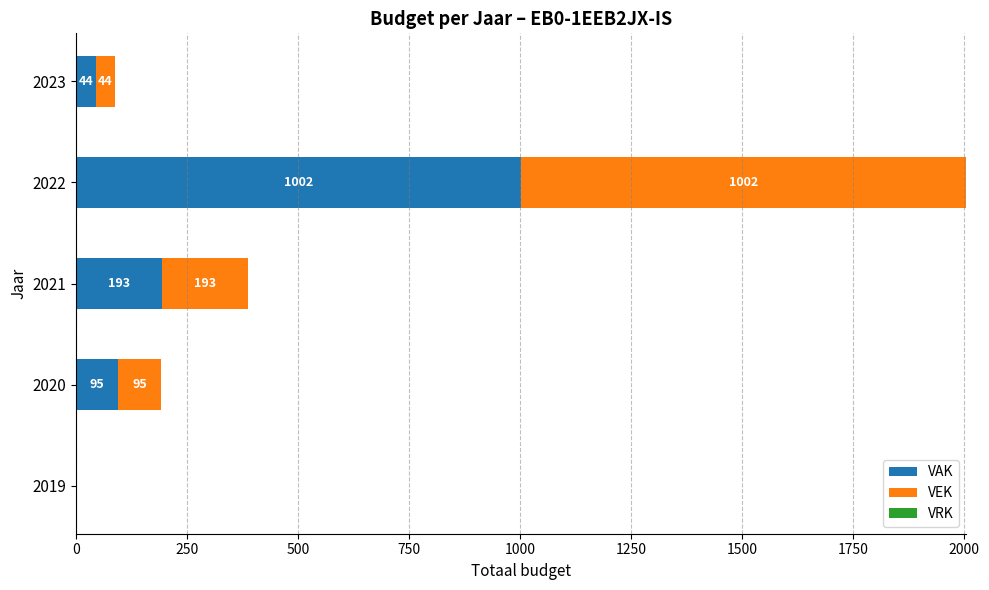

What is the total value across all series at 2022?

2004